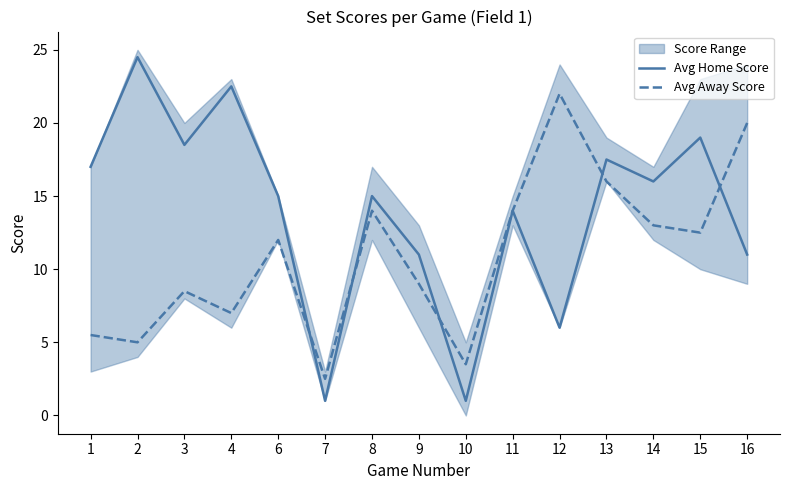

What is the sum of the Avg Away Score values at 11 and 9?

23.0